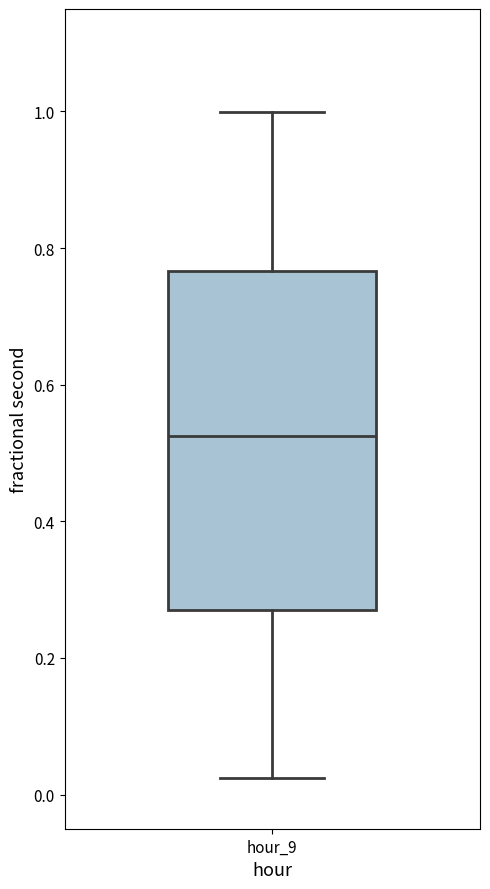

Transcribe this box plot: give where the median line is, the range the box spans, and where the two whiskers end, as read against the y-axis. The values are not printed on the chart, so give them approximately, as read against the axis.

median 0.52, box 0.28 to 0.76, whiskers 0.02 to 1.00